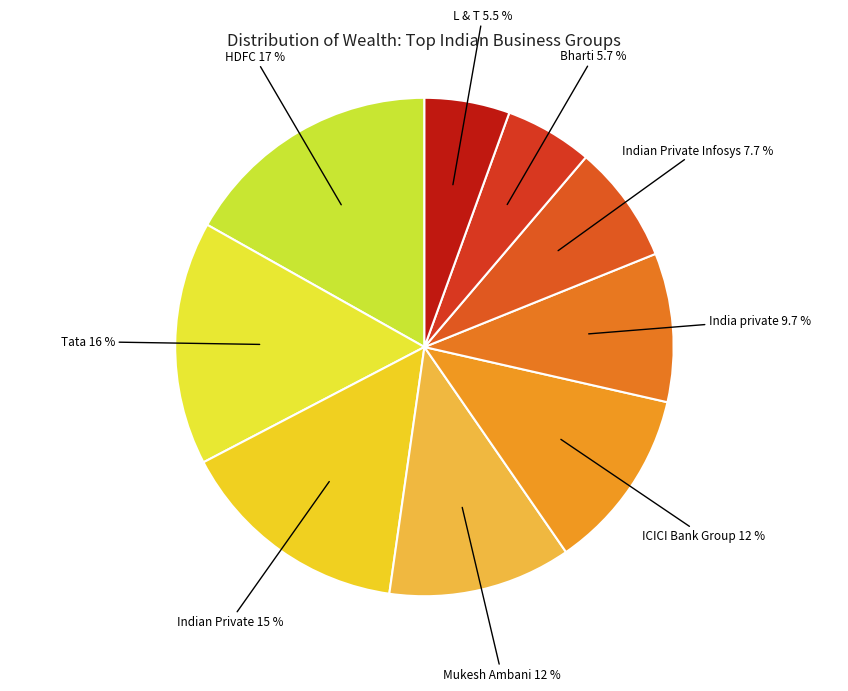

Is there a majority slice in this chart?

No